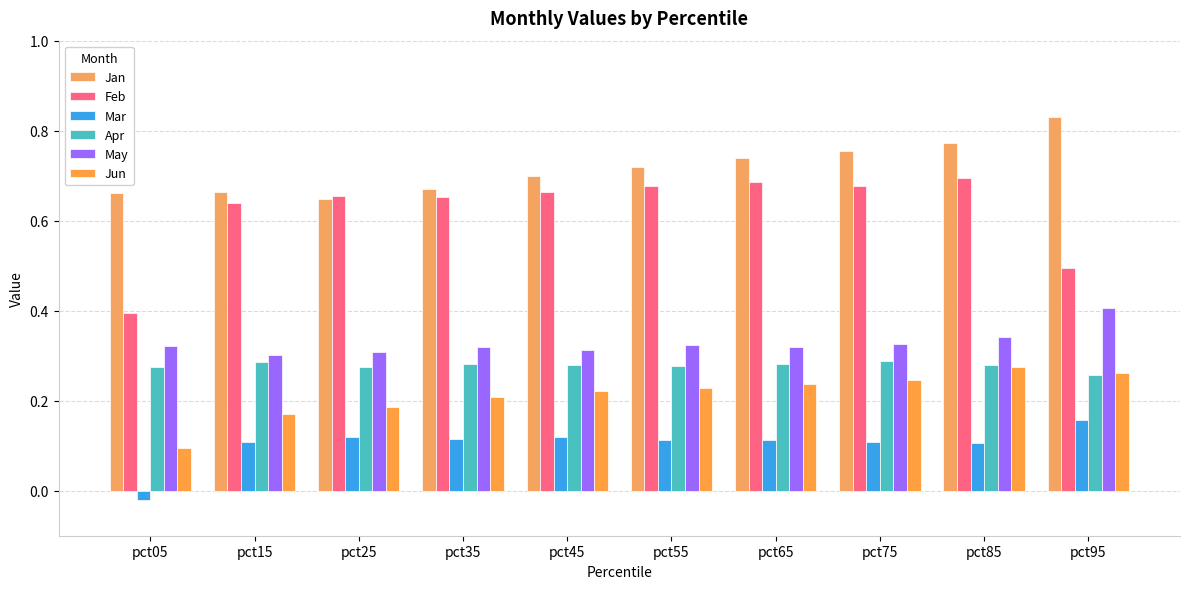

How many distinct data groups are displayed?

6